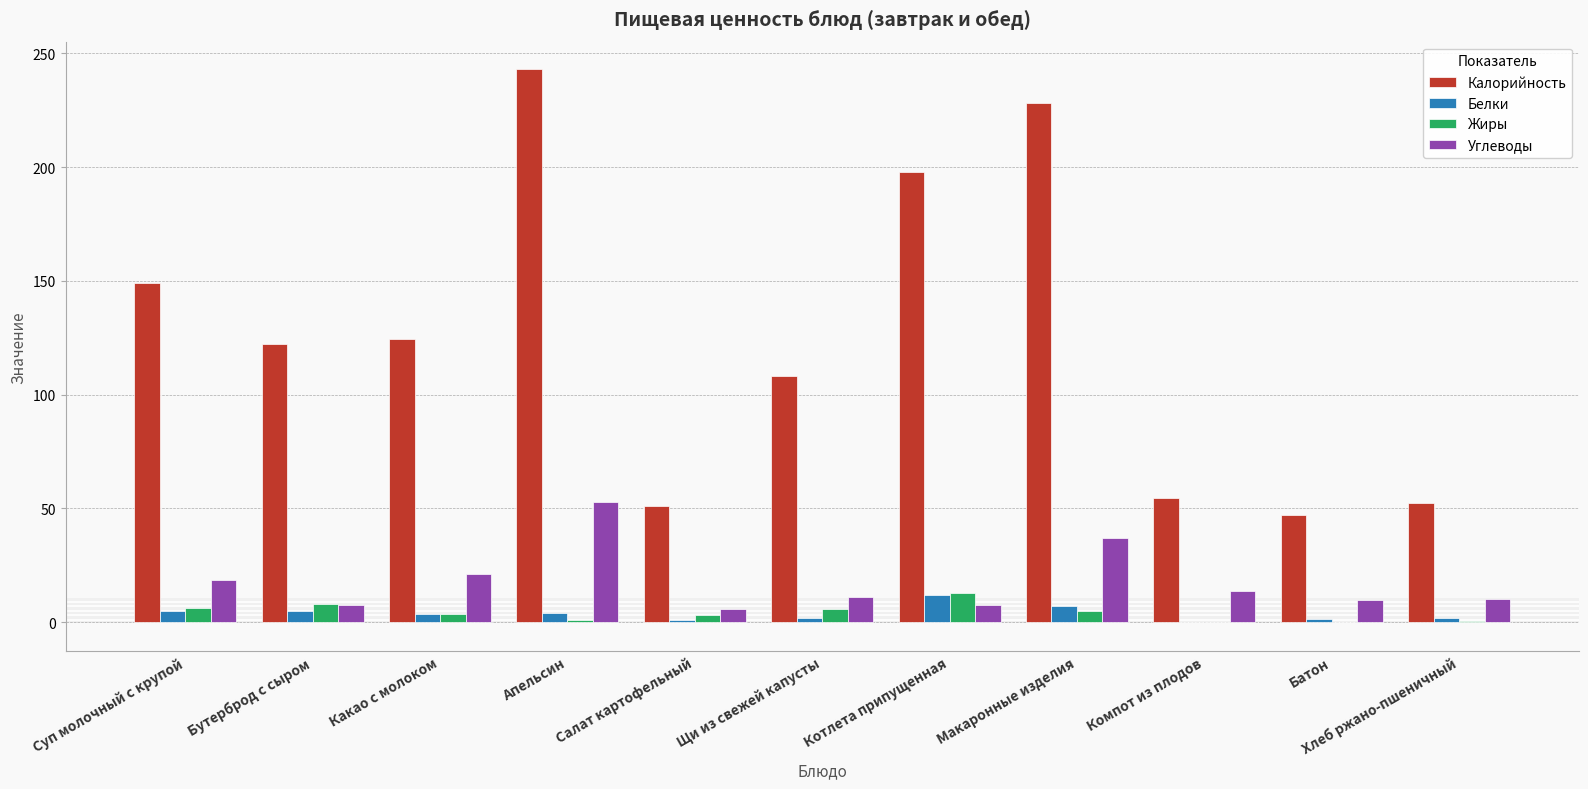

Which series has the largest total across all categories?

Калорийность